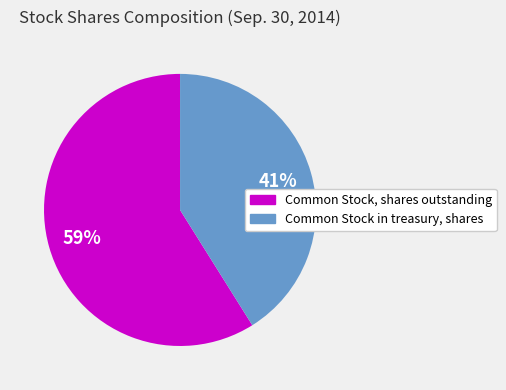

Which category has the biggest portion of the pie?

Common Stock, shares outstanding